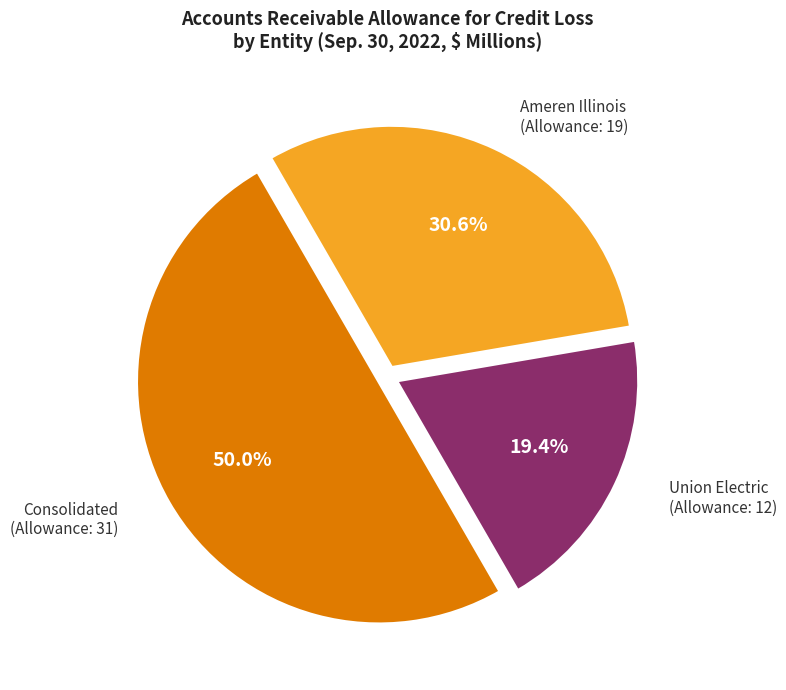

Approximately how many times larger is the value at Ameren Illinois (Allowance: 19) compared to Union Electric (Allowance: 12)?

1.6